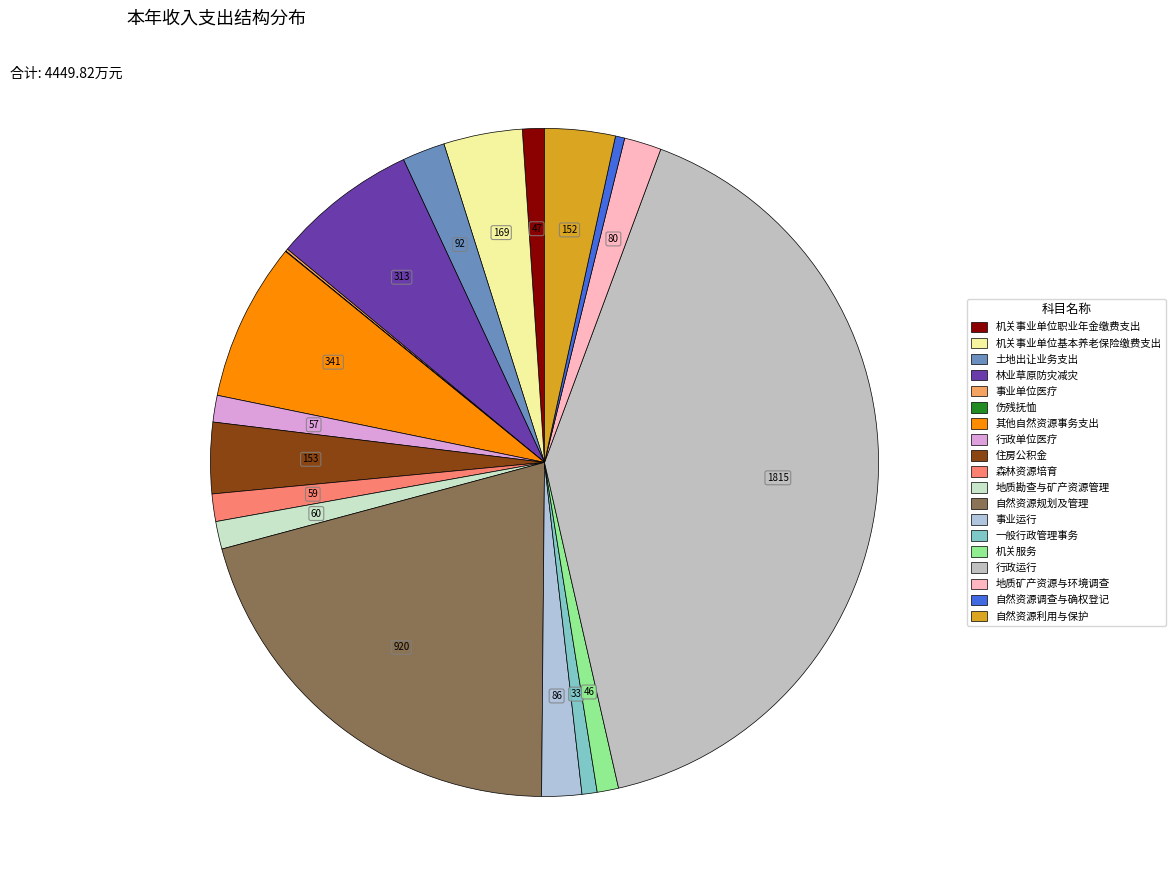

What percentage do 机关事业单位基本养老保险缴费支出 and 森林资源培育 together represent?

5.1%